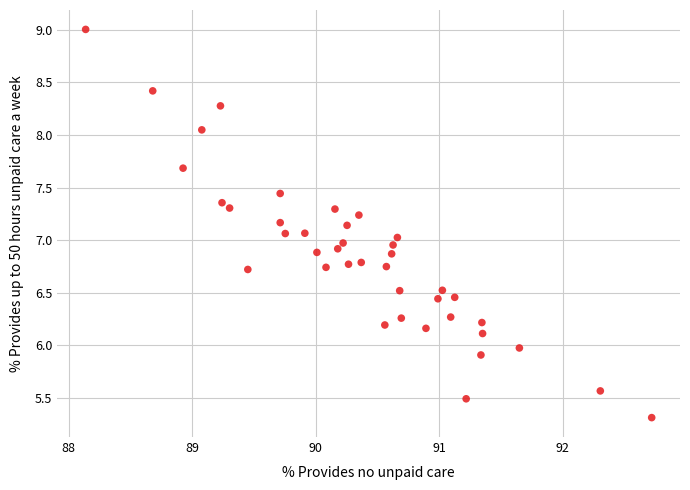

What is the range of X values (max minus min)?

4.6